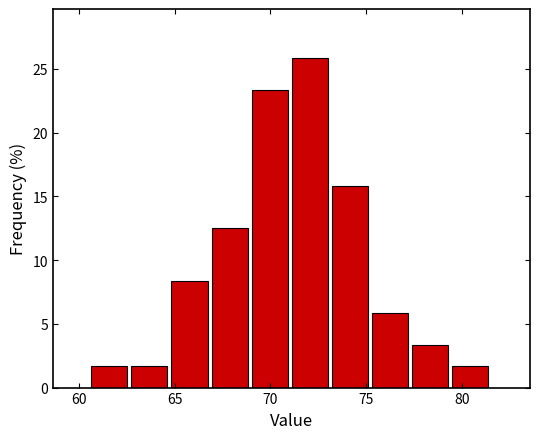

Reading left to right, list every bar in this chart as the range it spans on the x-axis followed by its height. Neither the bar edges nor the heights are printed on the chart, so give them approximately, as read against the axes.

60.5 to 62.5: 1.5
62.5 to 65.0: 1.5
65.0 to 67.0: 8.5
67.0 to 69.0: 12.5
69.0 to 71.0: 23.5
71.0 to 73.0: 26.0
73.0 to 75.5: 16.0
75.5 to 77.5: 6.0
77.5 to 79.5: 3.5
79.5 to 81.5: 1.5